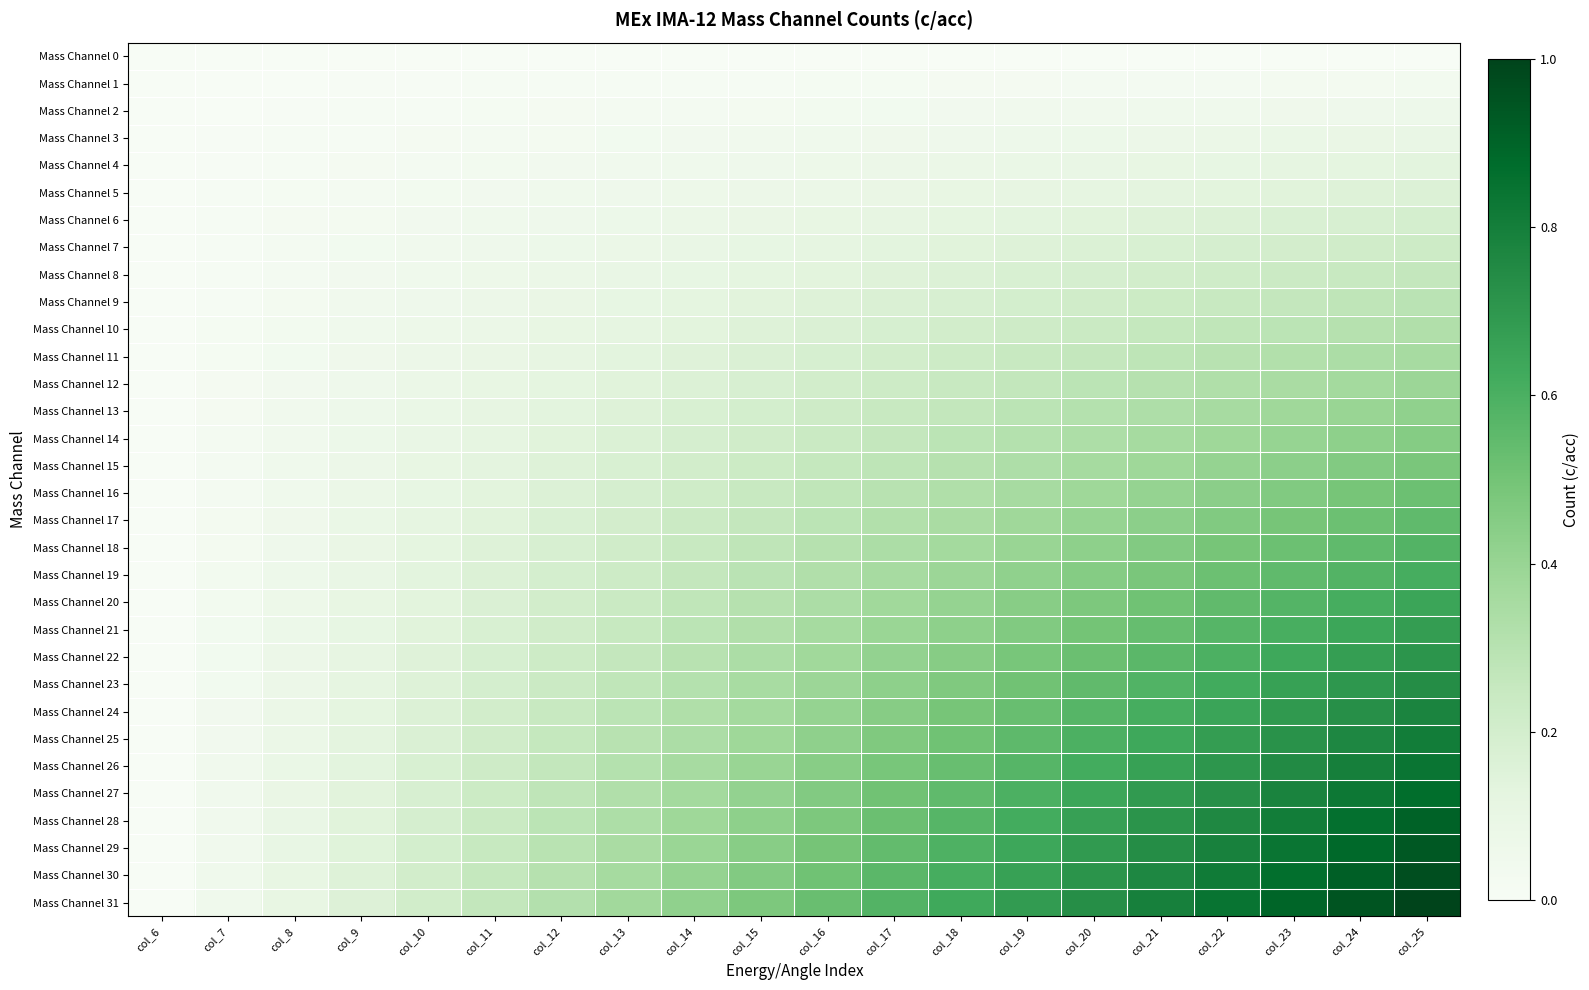

Reading left to right, list all the values displayed in this chart.

Mass Channel 0: col_6=0.0	col_7=0.0	col_8=0.0	col_9=0.0	col_10=0.0	col_11=0.0	col_12=0.0	col_13=0.0	col_14=0.0	col_15=0.0	col_16=0.0	col_17=0.0	col_18=0.0	col_19=0.0	col_20=0.0	col_21=0.0	col_22=0.0	col_23=0.0	col_24=0.0	col_25=0.0
Mass Channel 1: col_6=0.0	col_7=0.0	col_8=0.0	col_9=0.0	col_10=0.0	col_11=0.0	col_12=0.0	col_13=0.0	col_14=0.0	col_15=0.0	col_16=0.0	col_17=0.0	col_18=0.0	col_19=0.0	col_20=0.0	col_21=0.0	col_22=0.0	col_23=0.0	col_24=0.0	col_25=0.0
Mass Channel 2: col_6=0.0	col_7=0.0	col_8=0.0	col_9=0.0	col_10=0.0	col_11=0.0	col_12=0.0	col_13=0.0	col_14=0.0	col_15=0.0	col_16=0.0	col_17=0.0	col_18=0.0	col_19=0.0	col_20=0.0	col_21=0.1	col_22=0.1	col_23=0.1	col_24=0.1	col_25=0.1
Mass Channel 3: col_6=0.0	col_7=0.0	col_8=0.0	col_9=0.0	col_10=0.0	col_11=0.0	col_12=0.0	col_13=0.0	col_14=0.0	col_15=0.0	col_16=0.1	col_17=0.1	col_18=0.1	col_19=0.1	col_20=0.1	col_21=0.1	col_22=0.1	col_23=0.1	col_24=0.1	col_25=0.1
Mass Channel 4: col_6=0.0	col_7=0.0	col_8=0.0	col_9=0.0	col_10=0.0	col_11=0.0	col_12=0.0	col_13=0.0	col_14=0.1	col_15=0.1	col_16=0.1	col_17=0.1	col_18=0.1	col_19=0.1	col_20=0.1	col_21=0.1	col_22=0.1	col_23=0.1	col_24=0.1	col_25=0.1
Mass Channel 5: col_6=0.0	col_7=0.0	col_8=0.0	col_9=0.0	col_10=0.0	col_11=0.0	col_12=0.1	col_13=0.1	col_14=0.1	col_15=0.1	col_16=0.1	col_17=0.1	col_18=0.1	col_19=0.1	col_20=0.1	col_21=0.1	col_22=0.1	col_23=0.1	col_24=0.2	col_25=0.2
Mass Channel 6: col_6=0.0	col_7=0.0	col_8=0.0	col_9=0.0	col_10=0.0	col_11=0.1	col_12=0.1	col_13=0.1	col_14=0.1	col_15=0.1	col_16=0.1	col_17=0.1	col_18=0.1	col_19=0.1	col_20=0.1	col_21=0.2	col_22=0.2	col_23=0.2	col_24=0.2	col_25=0.2
Mass Channel 7: col_6=0.0	col_7=0.0	col_8=0.0	col_9=0.0	col_10=0.0	col_11=0.1	col_12=0.1	col_13=0.1	col_14=0.1	col_15=0.1	col_16=0.1	col_17=0.1	col_18=0.1	col_19=0.2	col_20=0.2	col_21=0.2	col_22=0.2	col_23=0.2	col_24=0.2	col_25=0.2
Mass Channel 8: col_6=0.0	col_7=0.0	col_8=0.0	col_9=0.0	col_10=0.1	col_11=0.1	col_12=0.1	col_13=0.1	col_14=0.1	col_15=0.1	col_16=0.1	col_17=0.1	col_18=0.2	col_19=0.2	col_20=0.2	col_21=0.2	col_22=0.2	col_23=0.2	col_24=0.2	col_25=0.3
Mass Channel 9: col_6=0.0	col_7=0.0	col_8=0.0	col_9=0.0	col_10=0.1	col_11=0.1	col_12=0.1	col_13=0.1	col_14=0.1	col_15=0.1	col_16=0.2	col_17=0.2	col_18=0.2	col_19=0.2	col_20=0.2	col_21=0.2	col_22=0.2	col_23=0.3	col_24=0.3	col_25=0.3
Mass Channel 10: col_6=0.0	col_7=0.0	col_8=0.0	col_9=0.1	col_10=0.1	col_11=0.1	col_12=0.1	col_13=0.1	col_14=0.1	col_15=0.2	col_16=0.2	col_17=0.2	col_18=0.2	col_19=0.2	col_20=0.2	col_21=0.3	col_22=0.3	col_23=0.3	col_24=0.3	col_25=0.3
Mass Channel 11: col_6=0.0	col_7=0.0	col_8=0.0	col_9=0.1	col_10=0.1	col_11=0.1	col_12=0.1	col_13=0.1	col_14=0.1	col_15=0.2	col_16=0.2	col_17=0.2	col_18=0.2	col_19=0.2	col_20=0.3	col_21=0.3	col_22=0.3	col_23=0.3	col_24=0.3	col_25=0.4
Mass Channel 12: col_6=0.0	col_7=0.0	col_8=0.0	col_9=0.1	col_10=0.1	col_11=0.1	col_12=0.1	col_13=0.1	col_14=0.2	col_15=0.2	col_16=0.2	col_17=0.2	col_18=0.2	col_19=0.3	col_20=0.3	col_21=0.3	col_22=0.3	col_23=0.3	col_24=0.4	col_25=0.4
Mass Channel 13: col_6=0.0	col_7=0.0	col_8=0.0	col_9=0.1	col_10=0.1	col_11=0.1	col_12=0.1	col_13=0.2	col_14=0.2	col_15=0.2	col_16=0.2	col_17=0.2	col_18=0.3	col_19=0.3	col_20=0.3	col_21=0.3	col_22=0.4	col_23=0.4	col_24=0.4	col_25=0.4
Mass Channel 14: col_6=0.0	col_7=0.0	col_8=0.0	col_9=0.1	col_10=0.1	col_11=0.1	col_12=0.1	col_13=0.2	col_14=0.2	col_15=0.2	col_16=0.2	col_17=0.3	col_18=0.3	col_19=0.3	col_20=0.3	col_21=0.4	col_22=0.4	col_23=0.4	col_24=0.4	col_25=0.5
Mass Channel 15: col_6=0.0	col_7=0.0	col_8=0.1	col_9=0.1	col_10=0.1	col_11=0.1	col_12=0.2	col_13=0.2	col_14=0.2	col_15=0.2	col_16=0.3	col_17=0.3	col_18=0.3	col_19=0.3	col_20=0.4	col_21=0.4	col_22=0.4	col_23=0.4	col_24=0.5	col_25=0.5
Mass Channel 16: col_6=0.0	col_7=0.0	col_8=0.1	col_9=0.1	col_10=0.1	col_11=0.1	col_12=0.2	col_13=0.2	col_14=0.2	col_15=0.2	col_16=0.3	col_17=0.3	col_18=0.3	col_19=0.4	col_20=0.4	col_21=0.4	col_22=0.4	col_23=0.5	col_24=0.5	col_25=0.5
Mass Channel 17: col_6=0.0	col_7=0.0	col_8=0.1	col_9=0.1	col_10=0.1	col_11=0.1	col_12=0.2	col_13=0.2	col_14=0.2	col_15=0.3	col_16=0.3	col_17=0.3	col_18=0.3	col_19=0.4	col_20=0.4	col_21=0.4	col_22=0.5	col_23=0.5	col_24=0.5	col_25=0.5
Mass Channel 18: col_6=0.0	col_7=0.0	col_8=0.1	col_9=0.1	col_10=0.1	col_11=0.2	col_12=0.2	col_13=0.2	col_14=0.2	col_15=0.3	col_16=0.3	col_17=0.3	col_18=0.4	col_19=0.4	col_20=0.4	col_21=0.5	col_22=0.5	col_23=0.5	col_24=0.6	col_25=0.6
Mass Channel 19: col_6=0.0	col_7=0.0	col_8=0.1	col_9=0.1	col_10=0.1	col_11=0.2	col_12=0.2	col_13=0.2	col_14=0.3	col_15=0.3	col_16=0.3	col_17=0.4	col_18=0.4	col_19=0.4	col_20=0.5	col_21=0.5	col_22=0.5	col_23=0.5	col_24=0.6	col_25=0.6
Mass Channel 20: col_6=0.0	col_7=0.0	col_8=0.1	col_9=0.1	col_10=0.1	col_11=0.2	col_12=0.2	col_13=0.2	col_14=0.3	col_15=0.3	col_16=0.3	col_17=0.4	col_18=0.4	col_19=0.4	col_20=0.5	col_21=0.5	col_22=0.5	col_23=0.6	col_24=0.6	col_25=0.6
Mass Channel 21: col_6=0.0	col_7=0.0	col_8=0.1	col_9=0.1	col_10=0.1	col_11=0.2	col_12=0.2	col_13=0.2	col_14=0.3	col_15=0.3	col_16=0.4	col_17=0.4	col_18=0.4	col_19=0.5	col_20=0.5	col_21=0.5	col_22=0.6	col_23=0.6	col_24=0.6	col_25=0.7
Mass Channel 22: col_6=0.0	col_7=0.0	col_8=0.1	col_9=0.1	col_10=0.1	col_11=0.2	col_12=0.2	col_13=0.3	col_14=0.3	col_15=0.3	col_16=0.4	col_17=0.4	col_18=0.4	col_19=0.5	col_20=0.5	col_21=0.6	col_22=0.6	col_23=0.6	col_24=0.7	col_25=0.7
Mass Channel 23: col_6=0.0	col_7=0.0	col_8=0.1	col_9=0.1	col_10=0.2	col_11=0.2	col_12=0.2	col_13=0.3	col_14=0.3	col_15=0.4	col_16=0.4	col_17=0.4	col_18=0.5	col_19=0.5	col_20=0.5	col_21=0.6	col_22=0.6	col_23=0.7	col_24=0.7	col_25=0.7
Mass Channel 24: col_6=0.0	col_7=0.0	col_8=0.1	col_9=0.1	col_10=0.2	col_11=0.2	col_12=0.2	col_13=0.3	col_14=0.3	col_15=0.4	col_16=0.4	col_17=0.4	col_18=0.5	col_19=0.5	col_20=0.6	col_21=0.6	col_22=0.7	col_23=0.7	col_24=0.7	col_25=0.8
Mass Channel 25: col_6=0.0	col_7=0.0	col_8=0.1	col_9=0.1	col_10=0.2	col_11=0.2	col_12=0.3	col_13=0.3	col_14=0.3	col_15=0.4	col_16=0.4	col_17=0.5	col_18=0.5	col_19=0.6	col_20=0.6	col_21=0.6	col_22=0.7	col_23=0.7	col_24=0.8	col_25=0.8
Mass Channel 26: col_6=0.0	col_7=0.0	col_8=0.1	col_9=0.1	col_10=0.2	col_11=0.2	col_12=0.3	col_13=0.3	col_14=0.4	col_15=0.4	col_16=0.4	col_17=0.5	col_18=0.5	col_19=0.6	col_20=0.6	col_21=0.7	col_22=0.7	col_23=0.8	col_24=0.8	col_25=0.8
Mass Channel 27: col_6=0.0	col_7=0.0	col_8=0.1	col_9=0.1	col_10=0.2	col_11=0.2	col_12=0.3	col_13=0.3	col_14=0.4	col_15=0.4	col_16=0.5	col_17=0.5	col_18=0.6	col_19=0.6	col_20=0.6	col_21=0.7	col_22=0.7	col_23=0.8	col_24=0.8	col_25=0.9
Mass Channel 28: col_6=0.0	col_7=0.0	col_8=0.1	col_9=0.1	col_10=0.2	col_11=0.2	col_12=0.3	col_13=0.3	col_14=0.4	col_15=0.4	col_16=0.5	col_17=0.5	col_18=0.6	col_19=0.6	col_20=0.7	col_21=0.7	col_22=0.8	col_23=0.8	col_24=0.9	col_25=0.9
Mass Channel 29: col_6=0.0	col_7=0.0	col_8=0.1	col_9=0.1	col_10=0.2	col_11=0.2	col_12=0.3	col_13=0.3	col_14=0.4	col_15=0.4	col_16=0.5	col_17=0.5	col_18=0.6	col_19=0.6	col_20=0.7	col_21=0.7	col_22=0.8	col_23=0.8	col_24=0.9	col_25=0.9
Mass Channel 30: col_6=0.0	col_7=0.1	col_8=0.1	col_9=0.2	col_10=0.2	col_11=0.3	col_12=0.3	col_13=0.4	col_14=0.4	col_15=0.5	col_16=0.5	col_17=0.6	col_18=0.6	col_19=0.7	col_20=0.7	col_21=0.8	col_22=0.8	col_23=0.9	col_24=0.9	col_25=1.0
Mass Channel 31: col_6=0.0	col_7=0.1	col_8=0.1	col_9=0.2	col_10=0.2	col_11=0.3	col_12=0.3	col_13=0.4	col_14=0.4	col_15=0.5	col_16=0.5	col_17=0.6	col_18=0.6	col_19=0.7	col_20=0.7	col_21=0.8	col_22=0.8	col_23=0.9	col_24=0.9	col_25=1.0